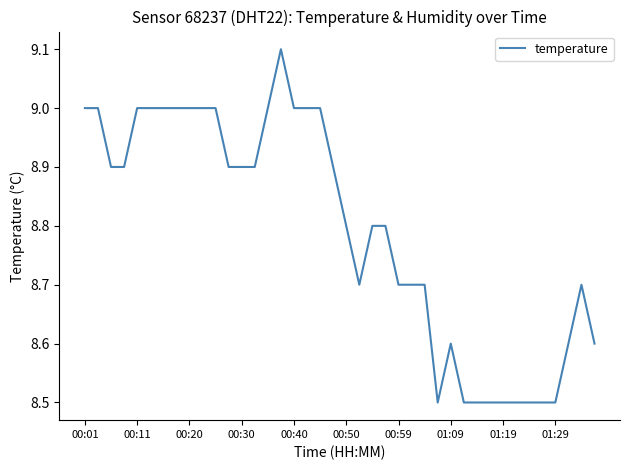

What is the average value?

8.8